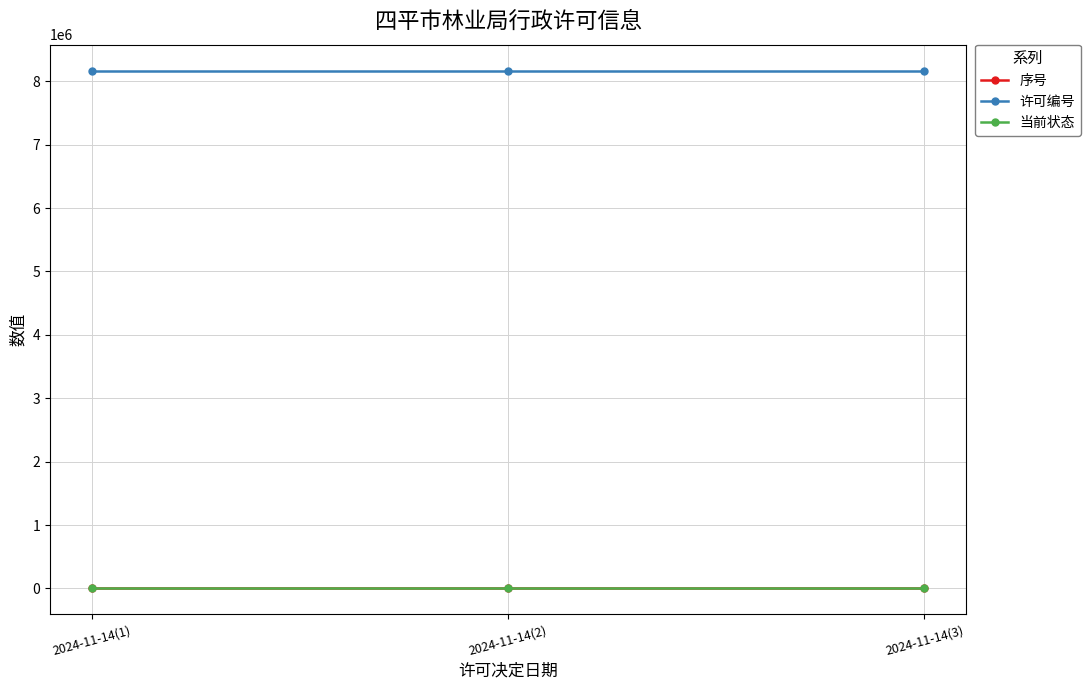

The 许可编号 series shows 4392722 at 2024-11-14(2). True or false?

False